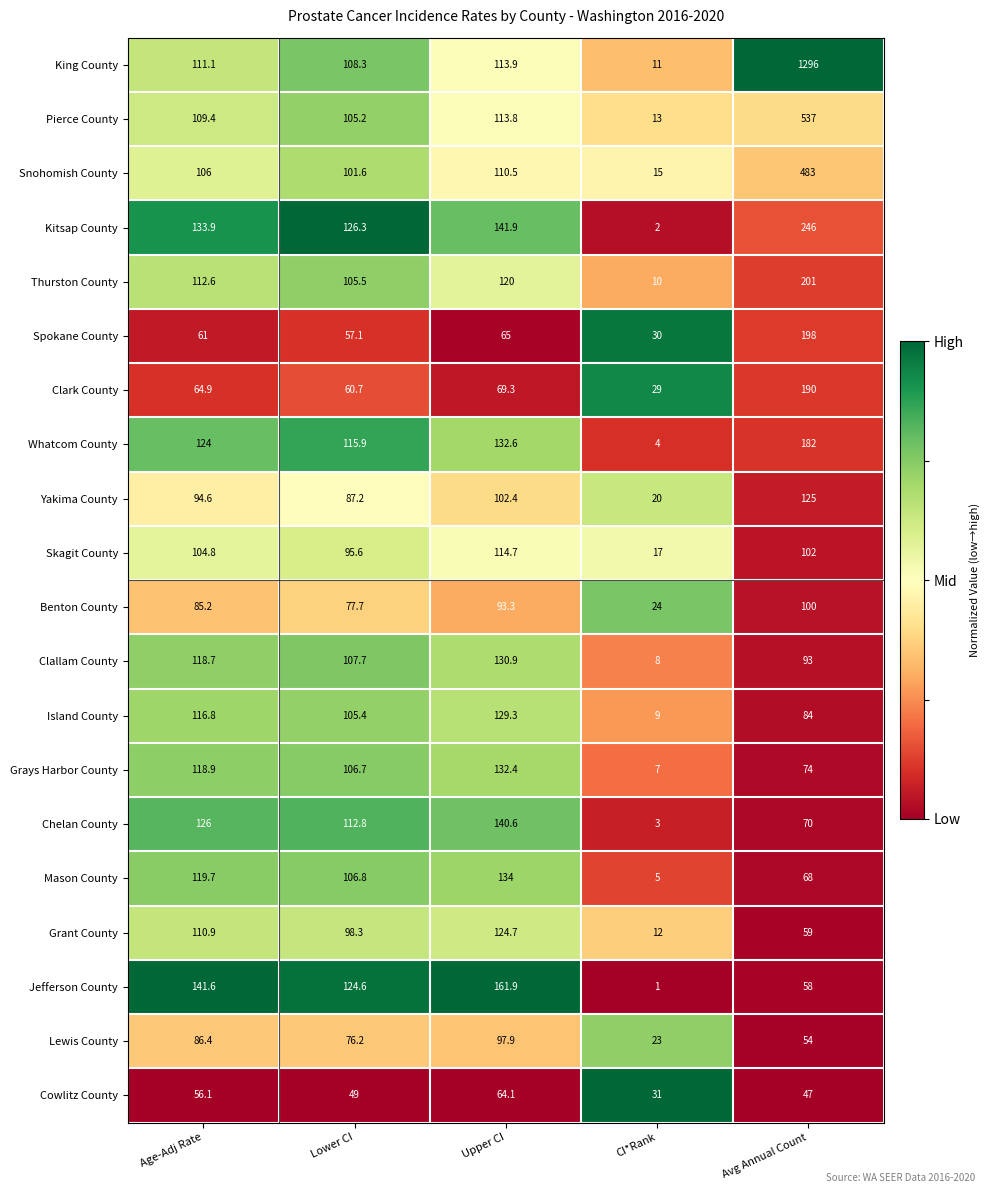

What is the greatest value displayed?

1296.0